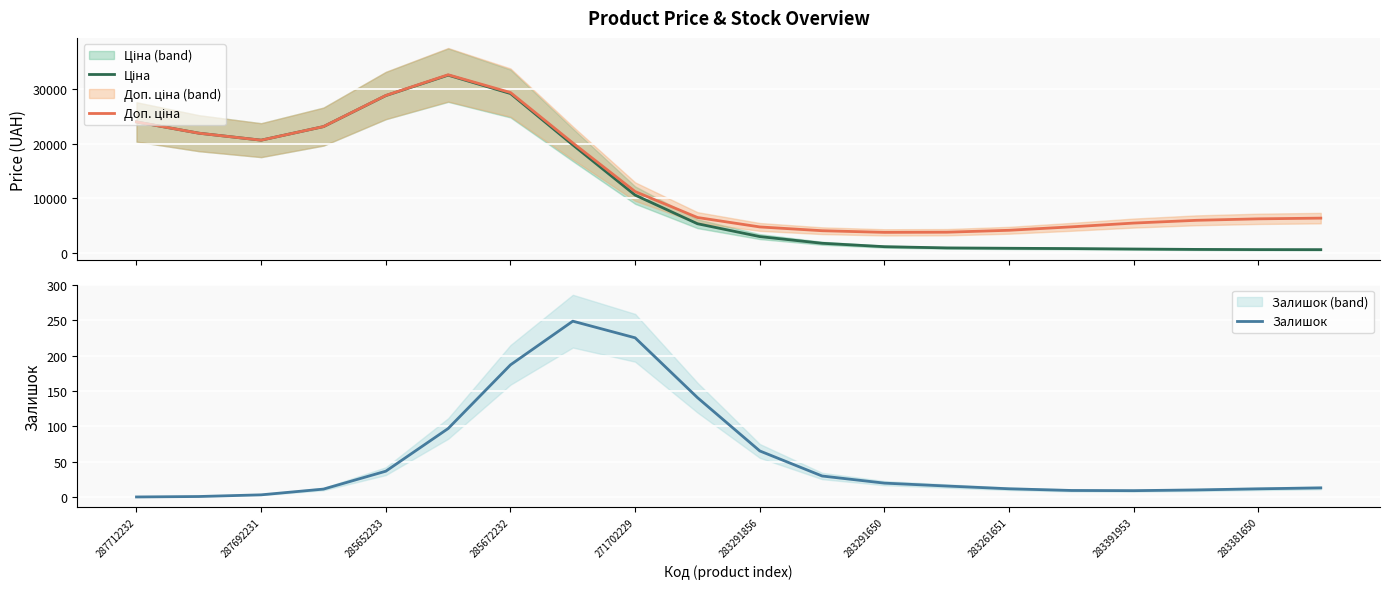

True or false: Доп. ціна and Ціна intersect in this chart.

False